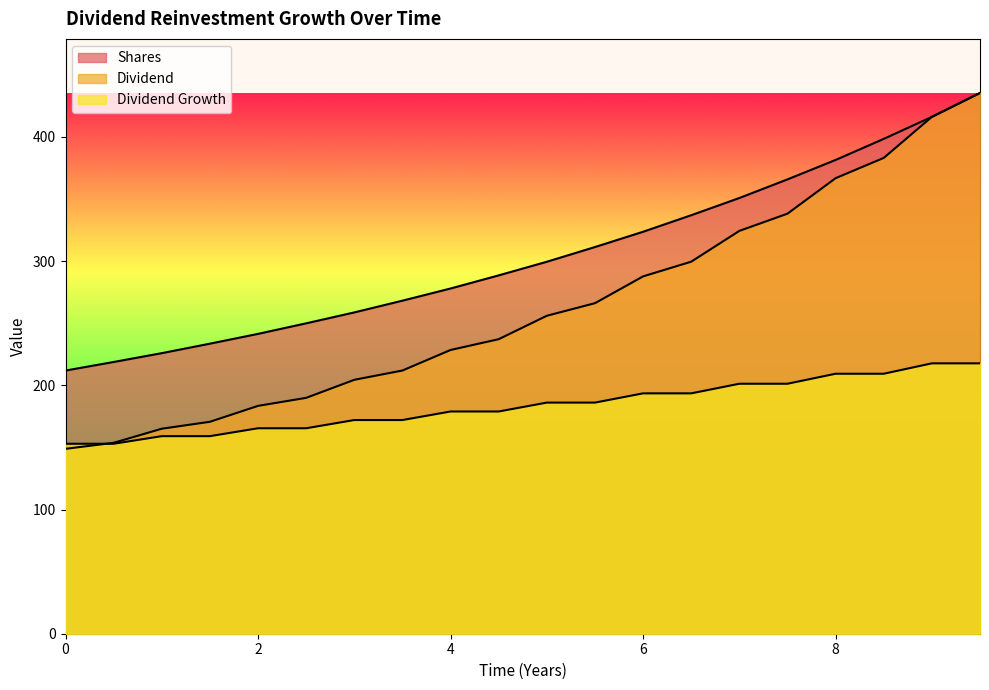

Rank the categories by Dividend Growth value from lowest to highest.

0.0, 0.5, 1.0, 1.5, 2.0, 2.5, 3.0, 3.5, 4.0, 4.5, 5.0, 5.5, 6.0, 6.5, 7.0, 7.5, 8.0, 8.5, 9.0, 9.5